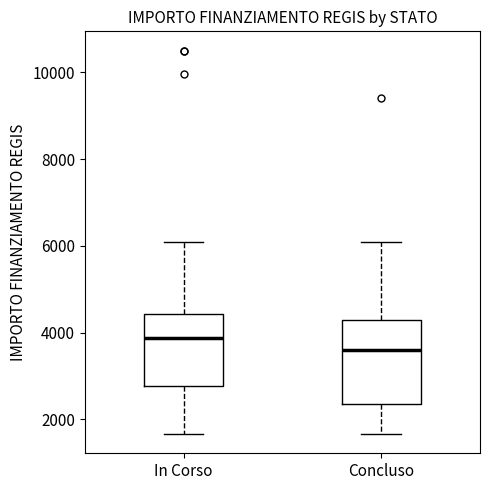

Reading left to right, read every box against the y-axis: the position of its median line, the range the box covers, and the ends of its whiskers. The values are not printed on the chart, so give them approximately, as read against the axis.

In Corso: median 3800, box 2800 to 4400, whiskers 1600 to 6000
Concluso: median 3600, box 2400 to 4200, whiskers 1600 to 6000